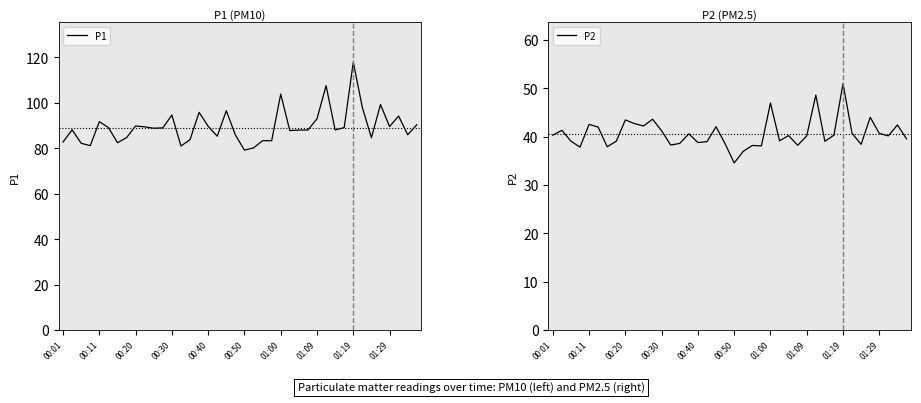

At how many categories does at least one series exceed 60?

40